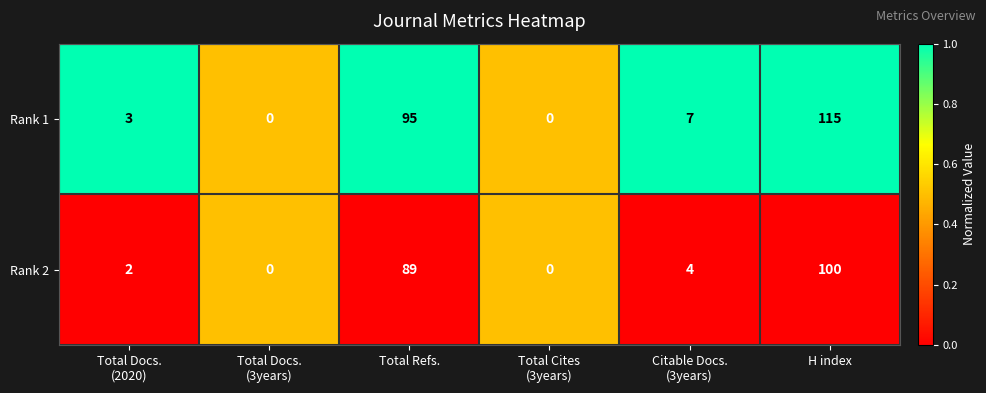

What is the total value across all series at Citable Docs.
(3years)?

11